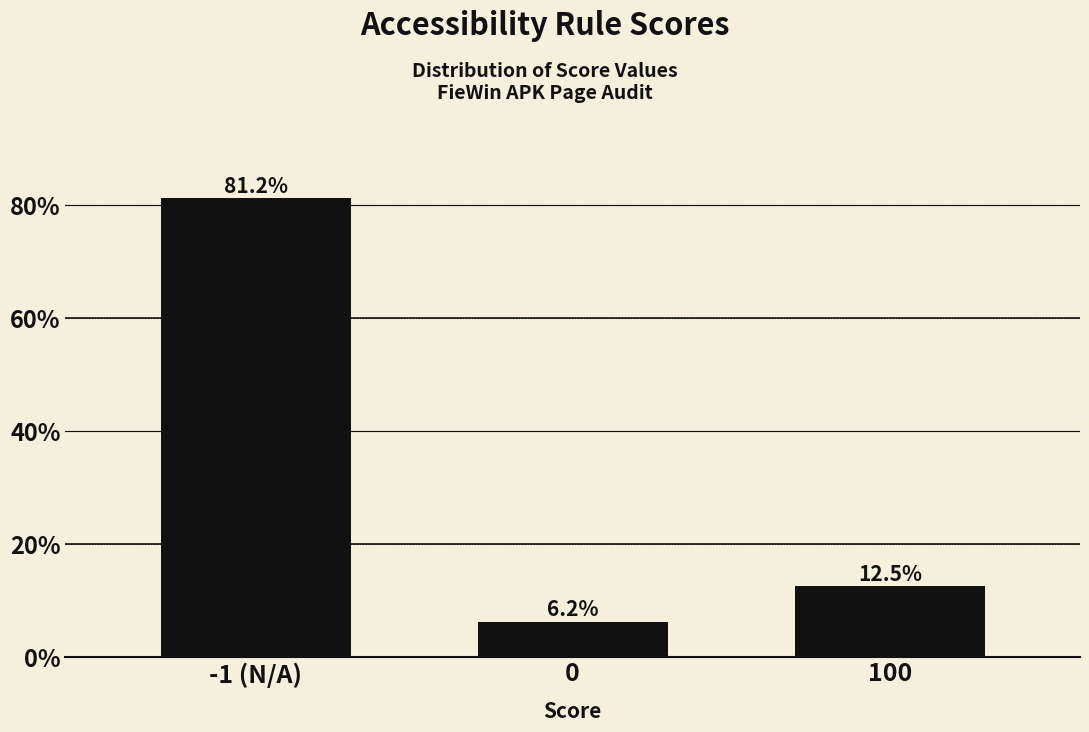

Approximately how many times larger is the value at 100 compared to 0?

2.0